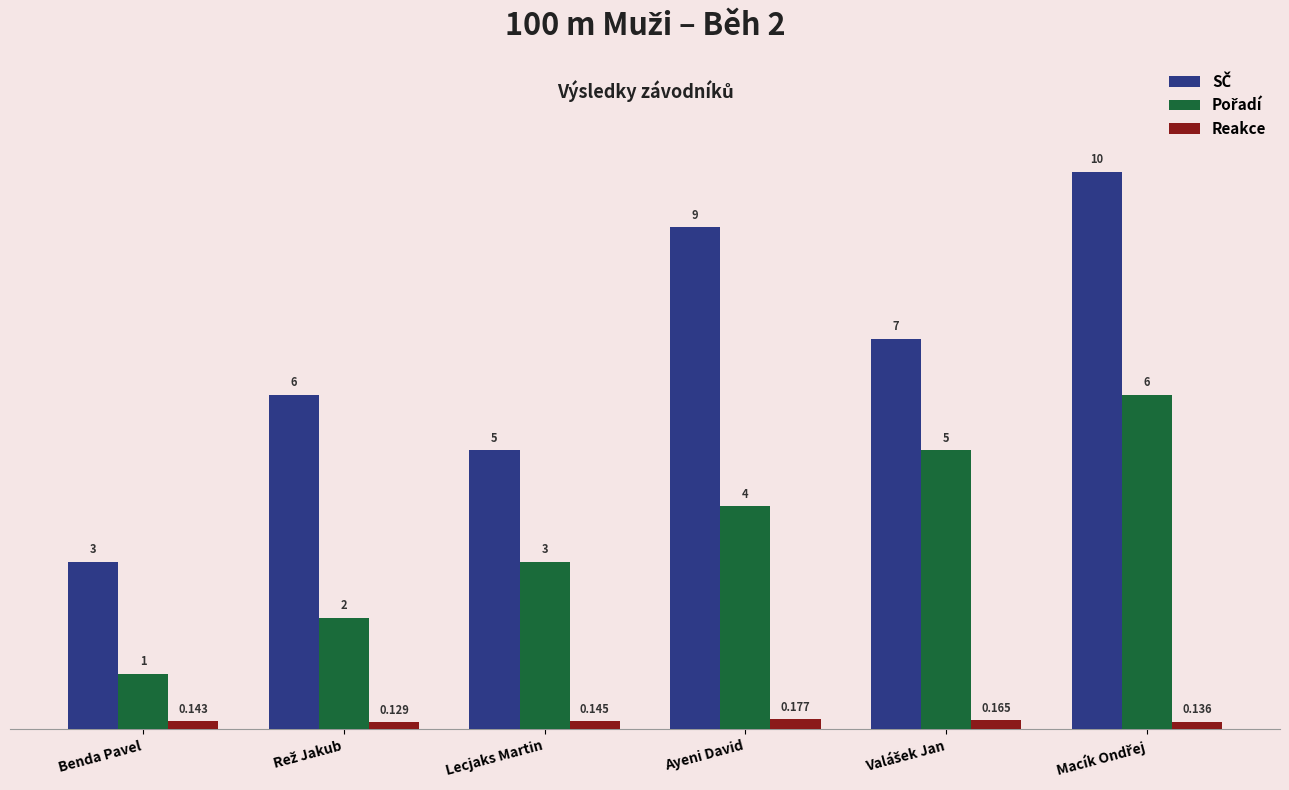

How many bars are there in each group?

3